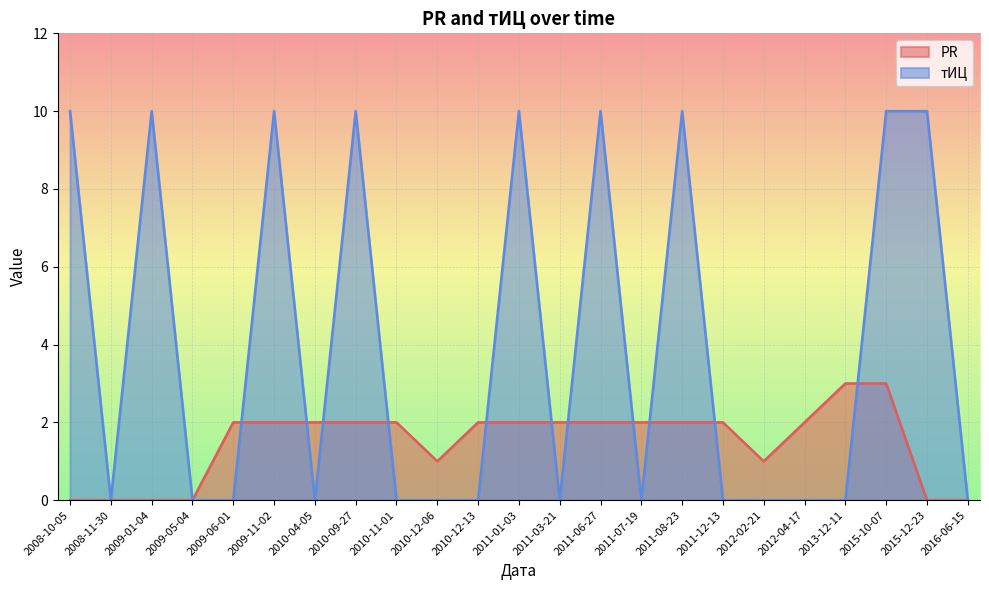

Reading left to right, extract all data points from this chart.

PR: 0	0	0	0	2	2	2	2	2	1	2	2	2	2	2	2	2	1	2	3	3	0	0
тИЦ: 10	0	10	0	0	10	0	10	0	0	0	10	0	10	0	10	0	0	0	0	10	10	0